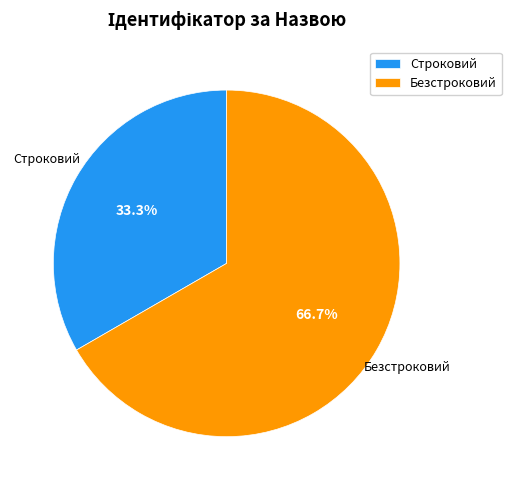

Is the sum of Строковий and Безстроковий greater than half?

Yes